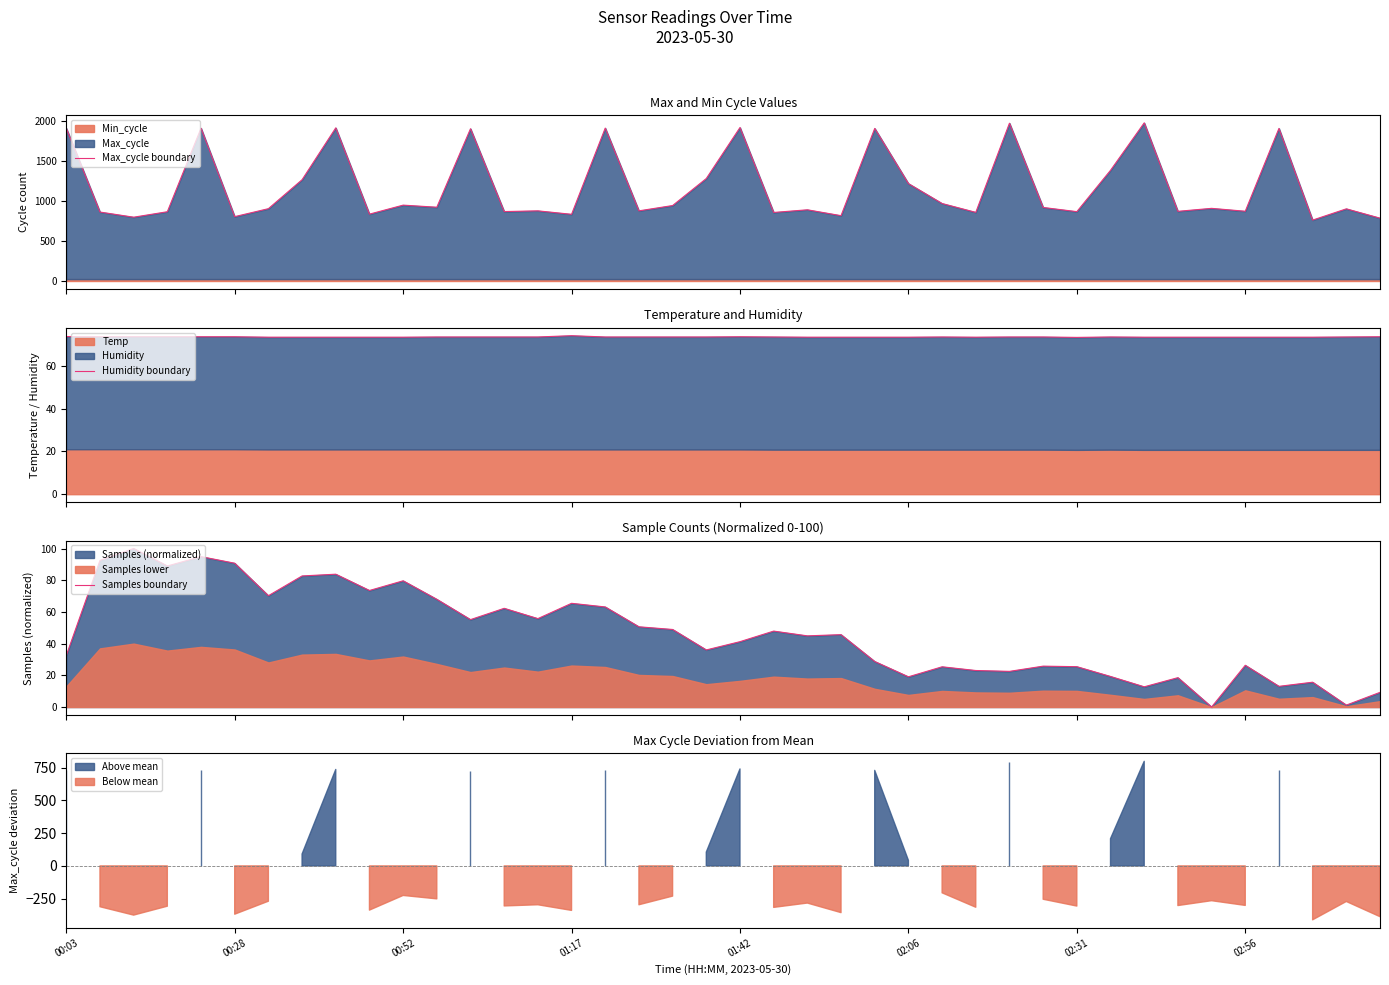

True or false: Samples boundary has a value of 36.0 at 19.

True